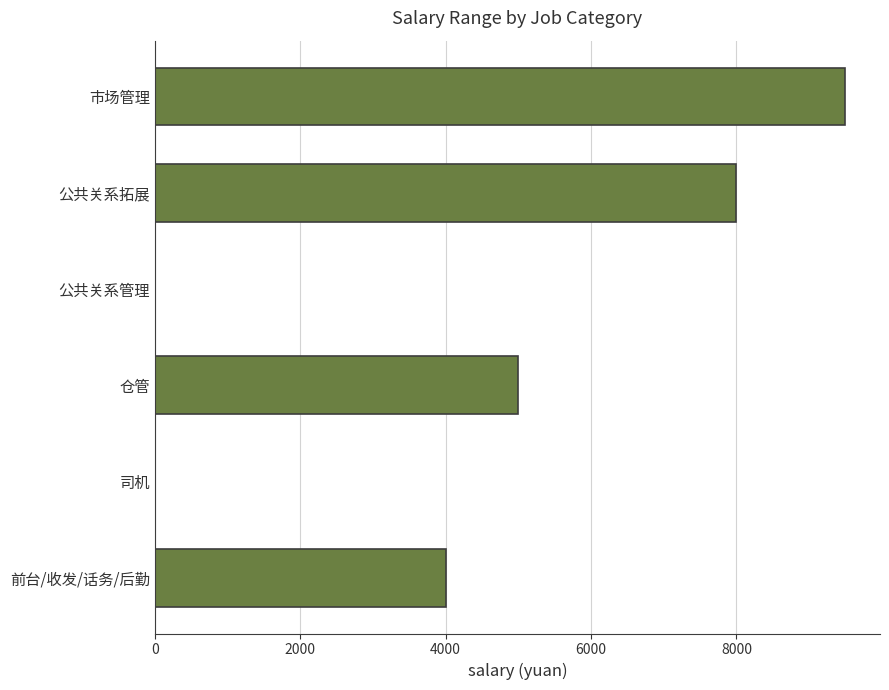

Reading bottom to top, extract all data points from this chart.

前台/收发/话务/后勤=4000	司机=0	仓管=5000	公共关系管理=0	公共关系拓展=8000	市场管理=9500